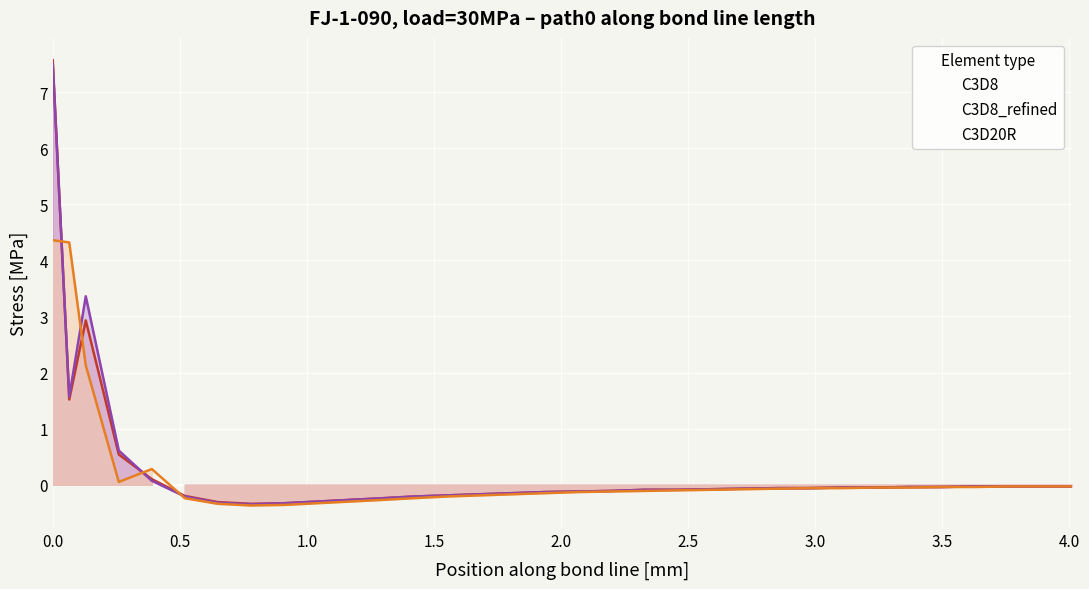

How many positive values does the C3D8 series have?

5